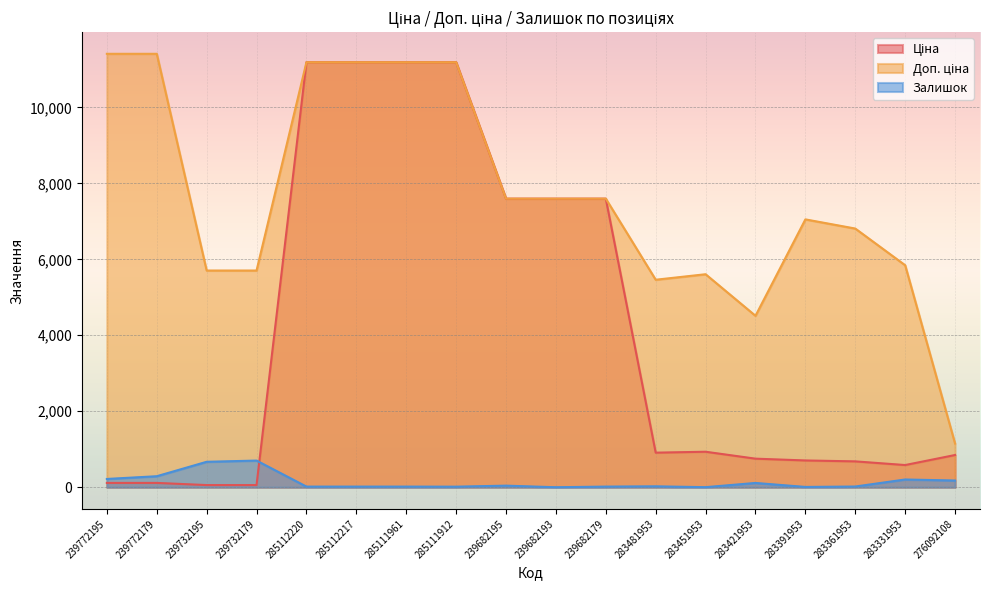

How many lines are shown in the chart?

3